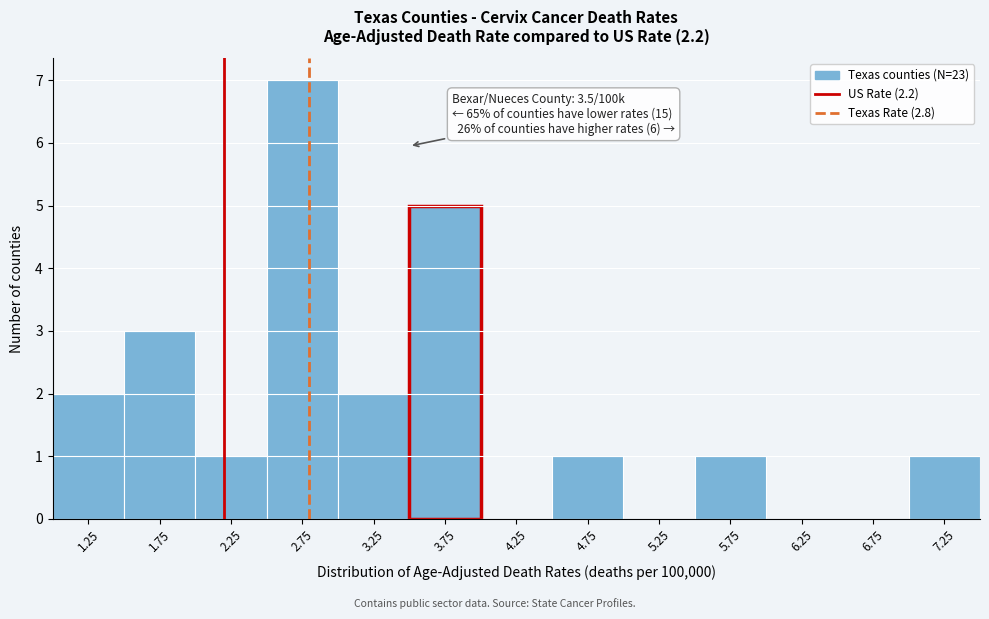

Which range on the x-axis has the tallest bar?

2.5 to 3.0